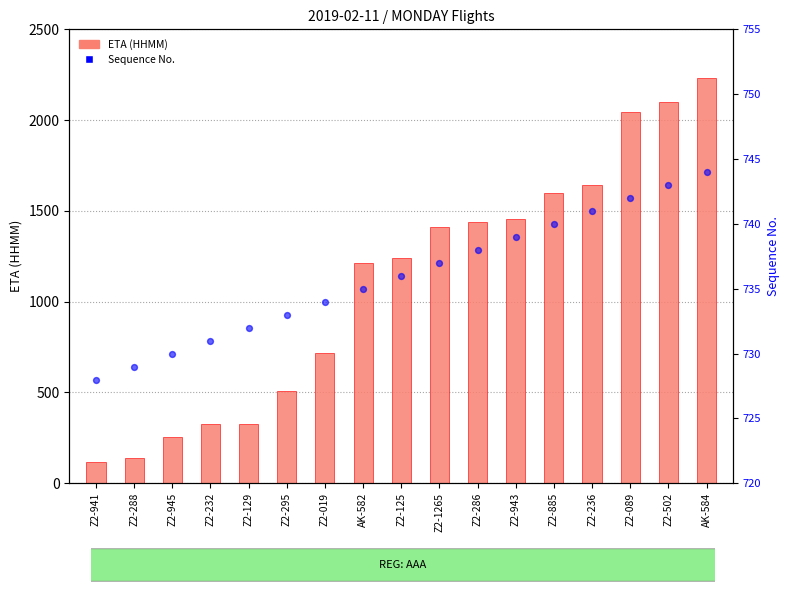

Which series has the widest spread of Y values?

ETA (HHMM)